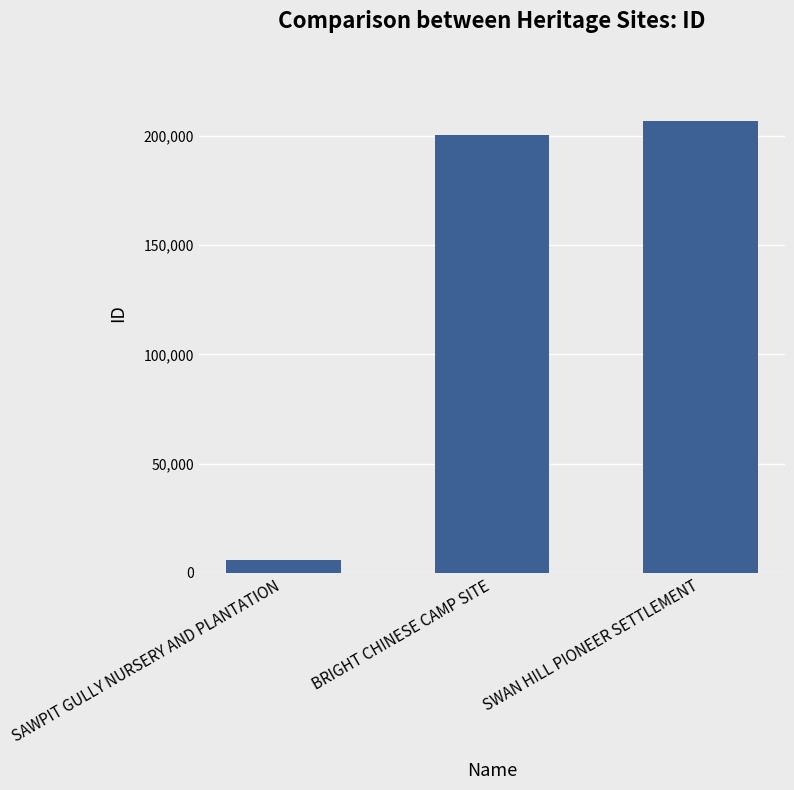

Where is the data nearest to the value 106445?

BRIGHT CHINESE CAMP SITE